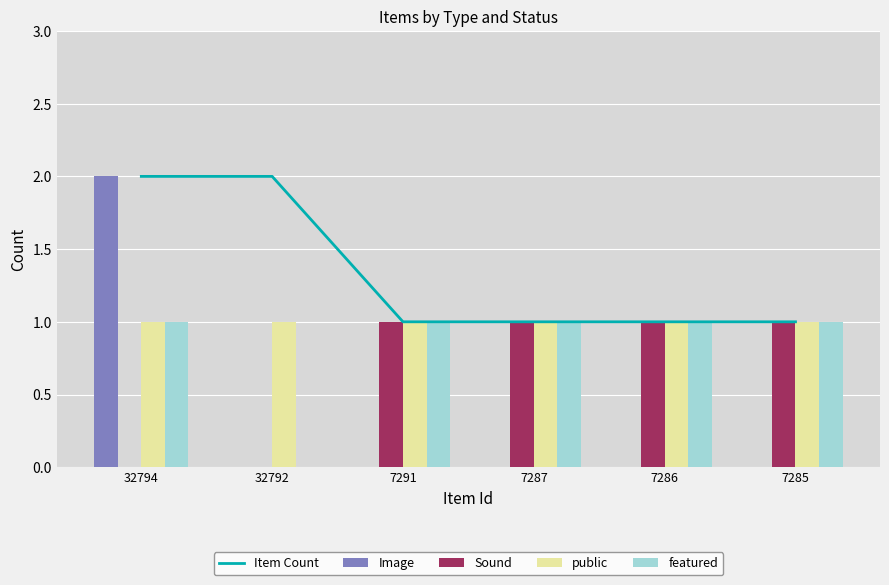

Reading left to right, transcribe all the data shown in this chart.

Item Count: 32794=2	32792=2	7291=1	7287=1	7286=1	7285=1
Image: 32794=2	32792=0	7291=0	7287=0	7286=0	7285=0
Sound: 32794=0	32792=0	7291=1	7287=1	7286=1	7285=1
public: 32794=1	32792=1	7291=1	7287=1	7286=1	7285=1
featured: 32794=1	32792=0	7291=1	7287=1	7286=1	7285=1